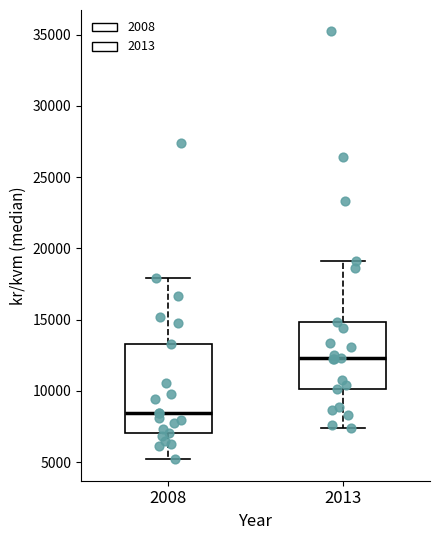

Which box's median line is the lowest?

2008